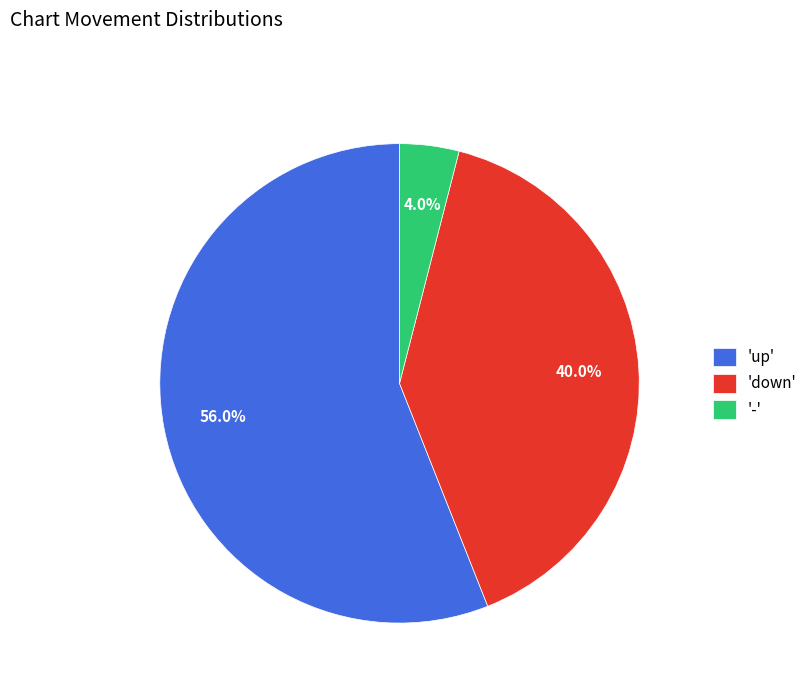

Which category accounts for the majority?

'up'